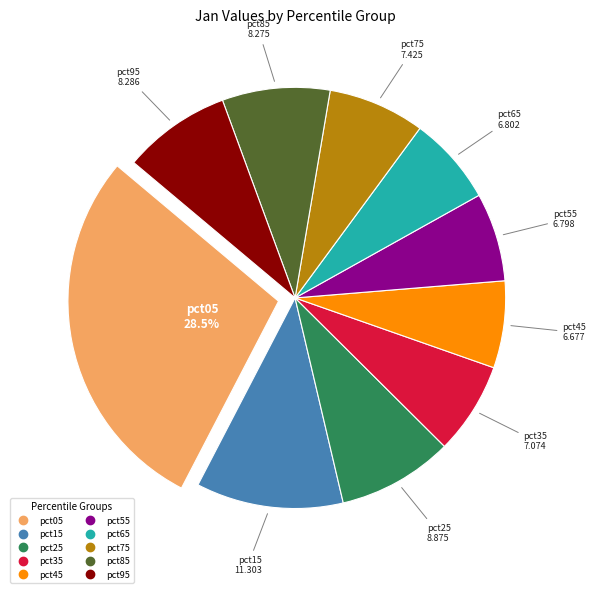

True or false: pct15 accounts for 24% of the total.

False